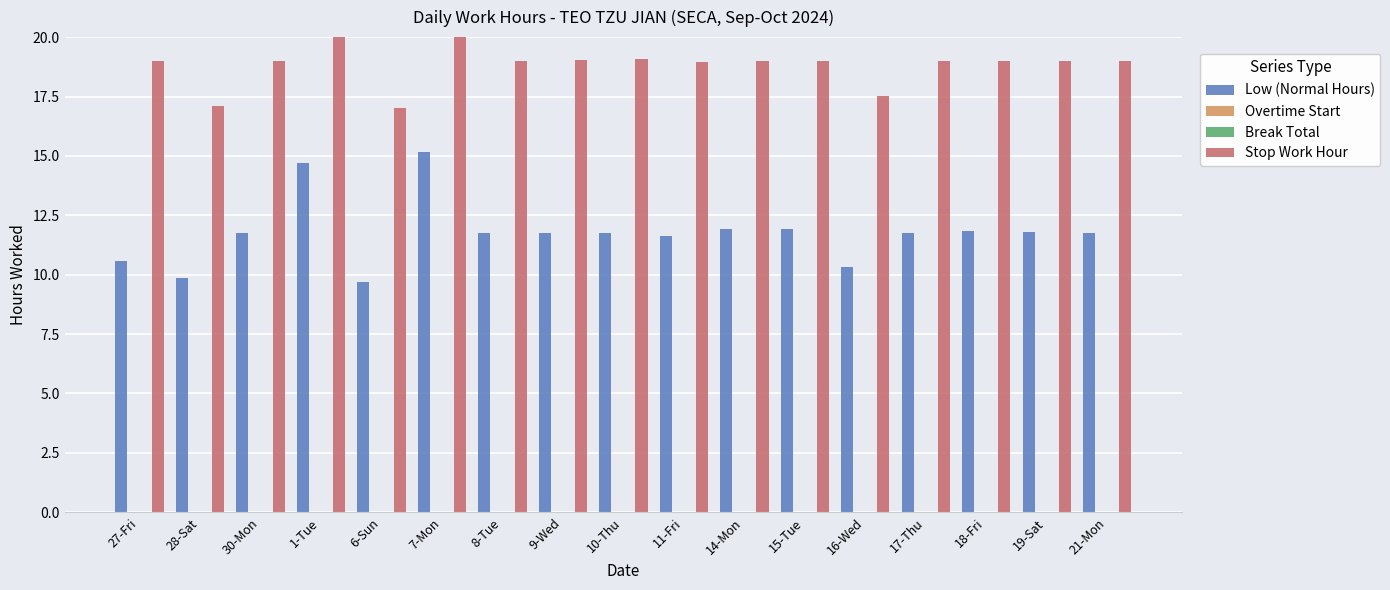

Between 28-Sat and 11-Fri, which is larger?

11-Fri